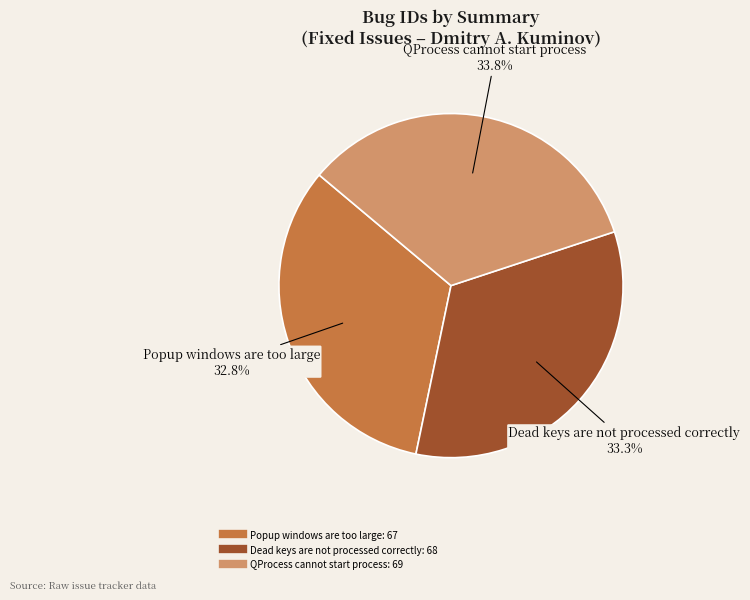

To the nearest percent, what is the average slice percentage?

33%